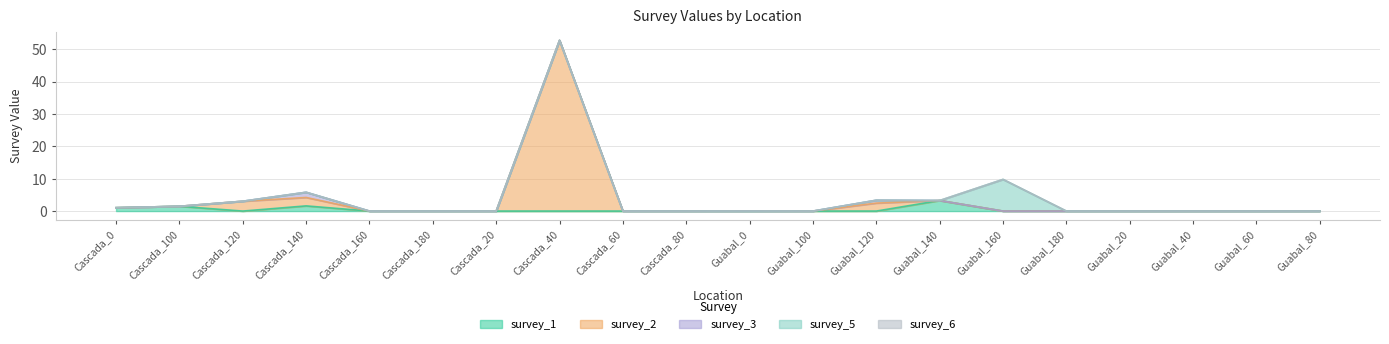

At which category does survey_1 reach its first local valley?

Cascada_120